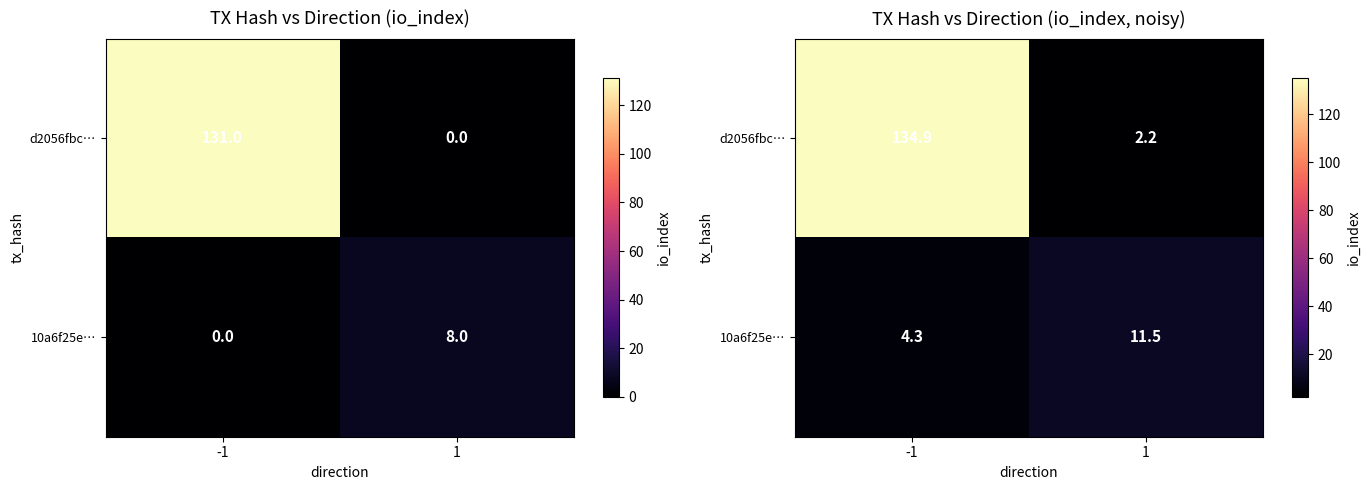

What is the difference between the highest and lowest values at 1?

9.3